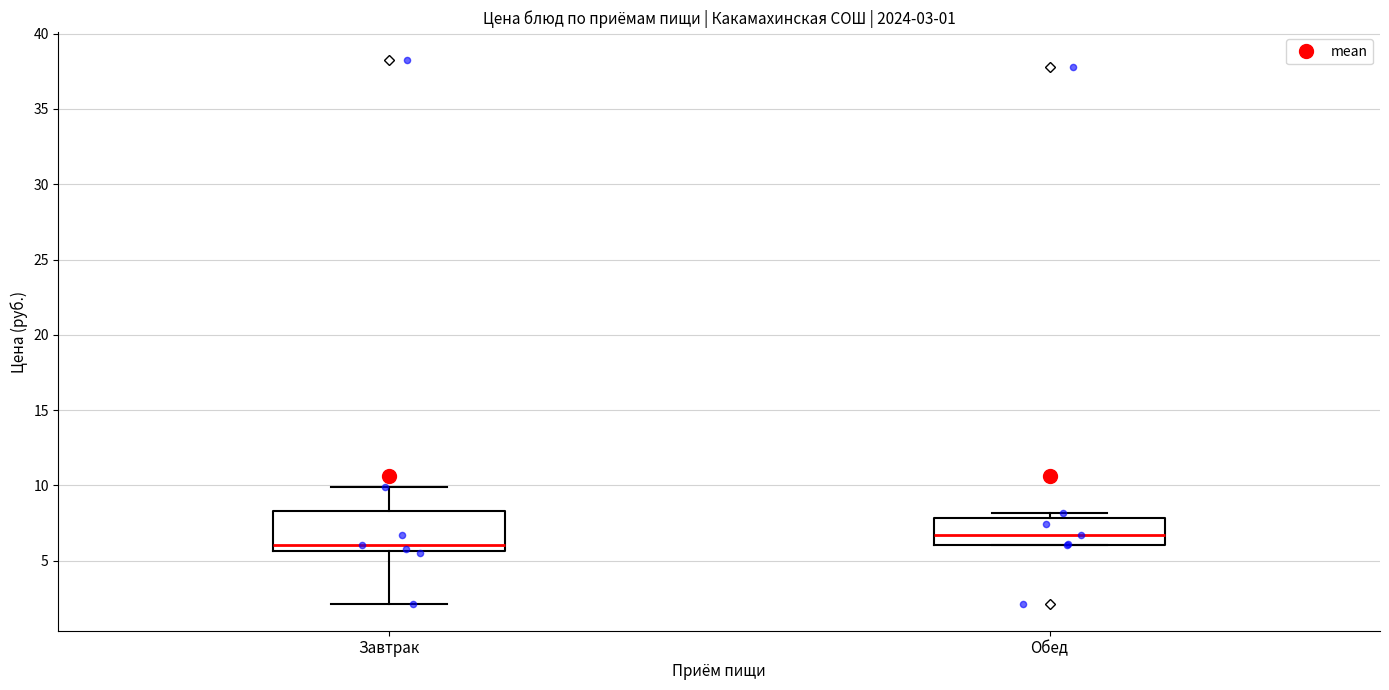

Which box's median line is the highest?

Обед